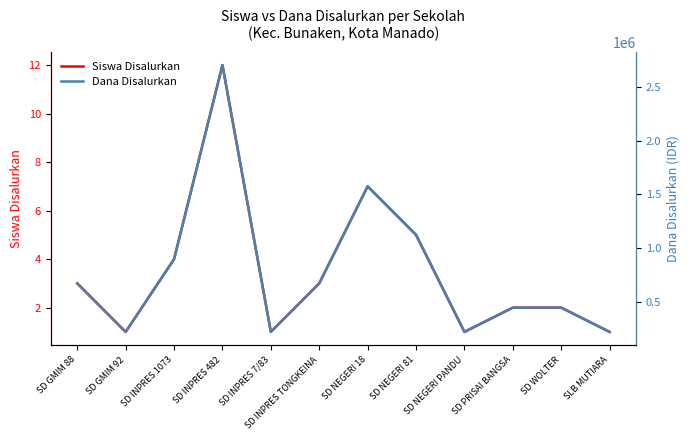

The Siswa Disalurkan series shows 12 at SD INPRES 482. True or false?

True